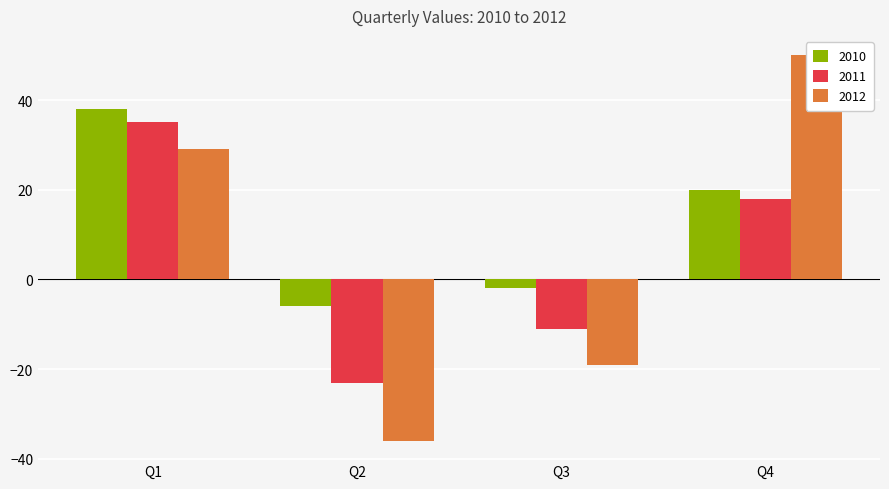

Where does the 2011 series first go above 18?

Q1